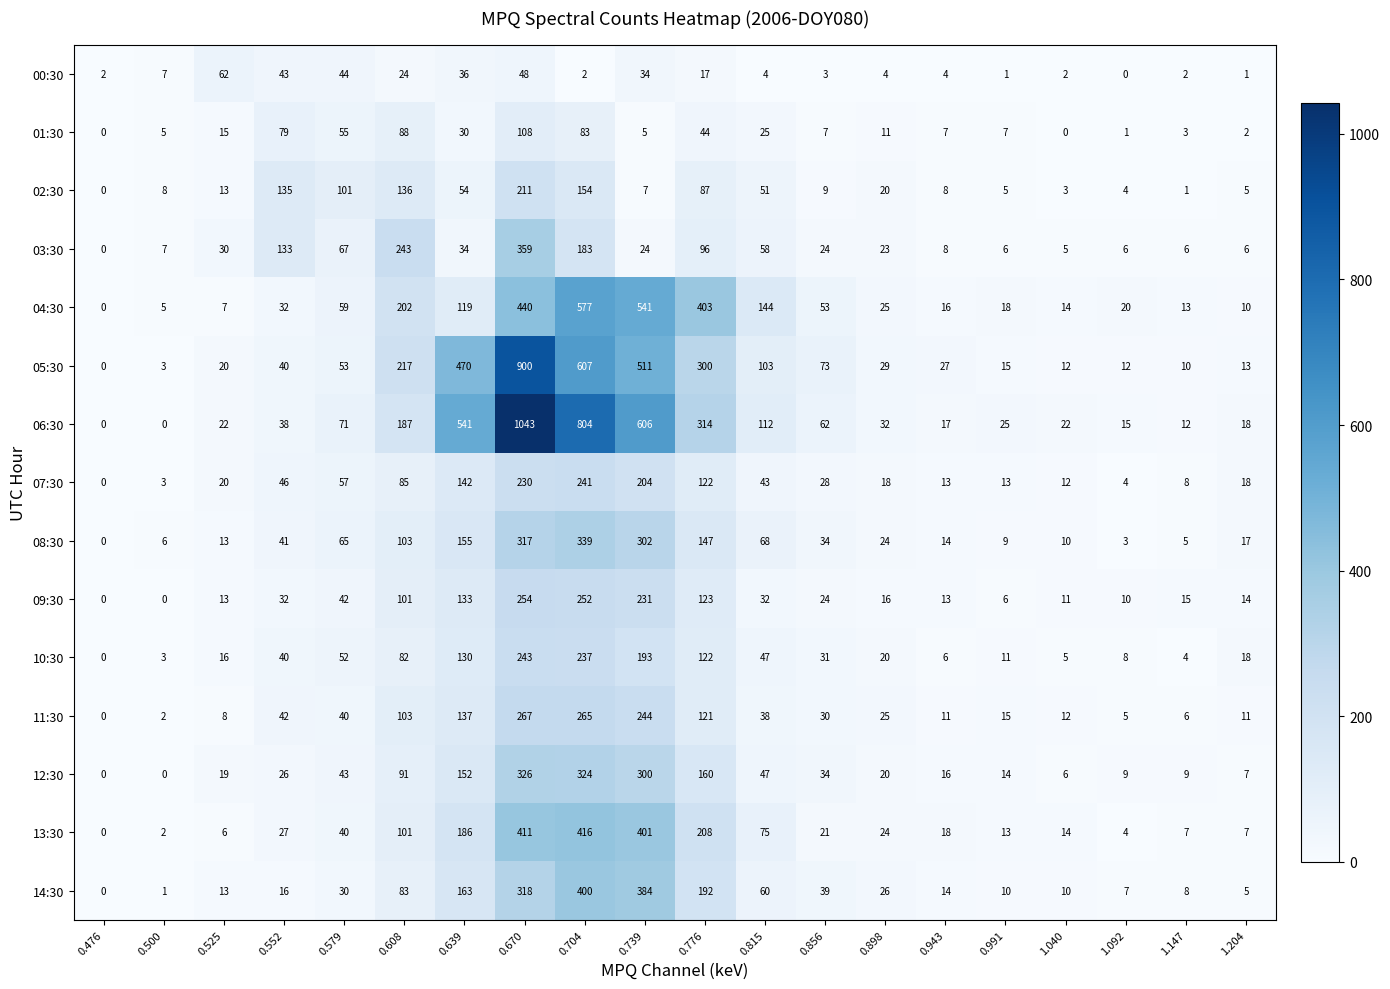

What is the maximum value shown in the chart?

1043